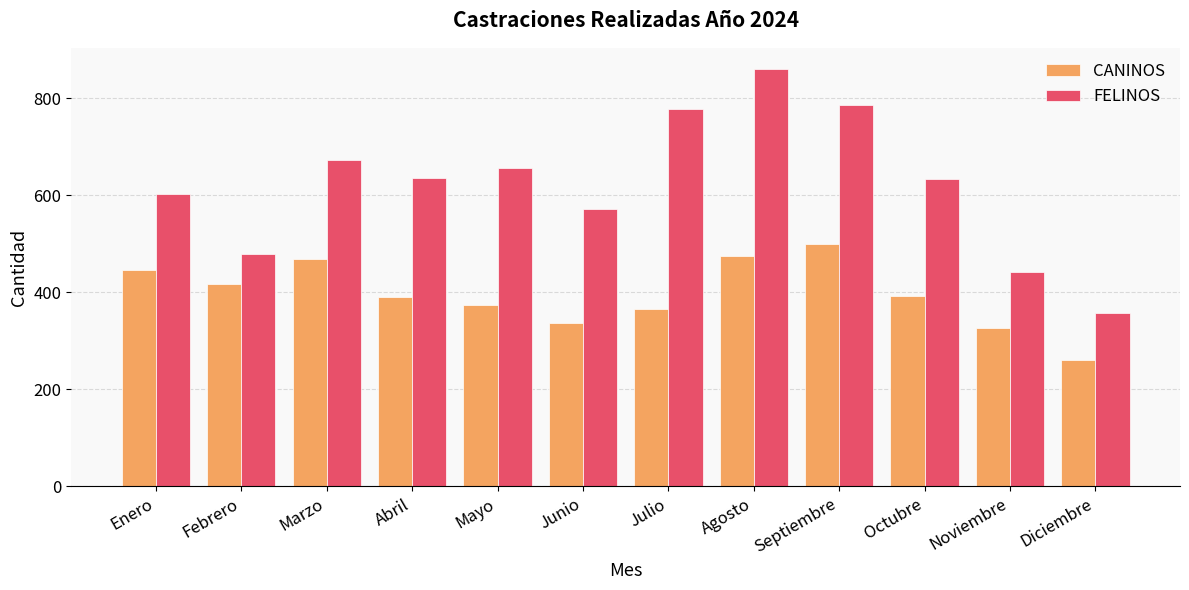

What value does the FELINOS series have at Junio, to the nearest 10?

570